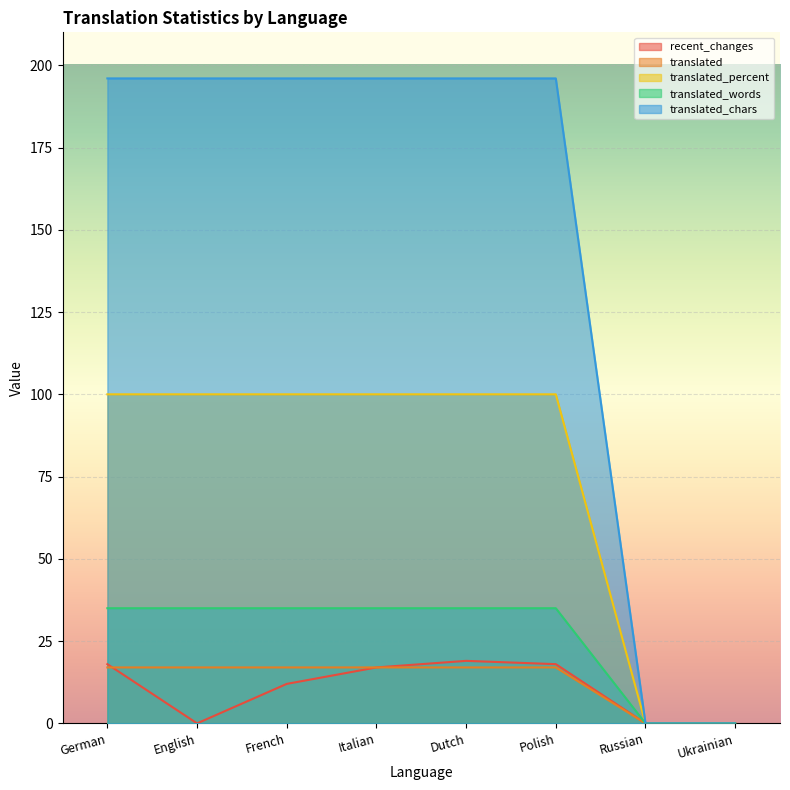

Rank the series at English from highest to lowest value.

translated_chars, translated_percent, translated_words, translated, recent_changes